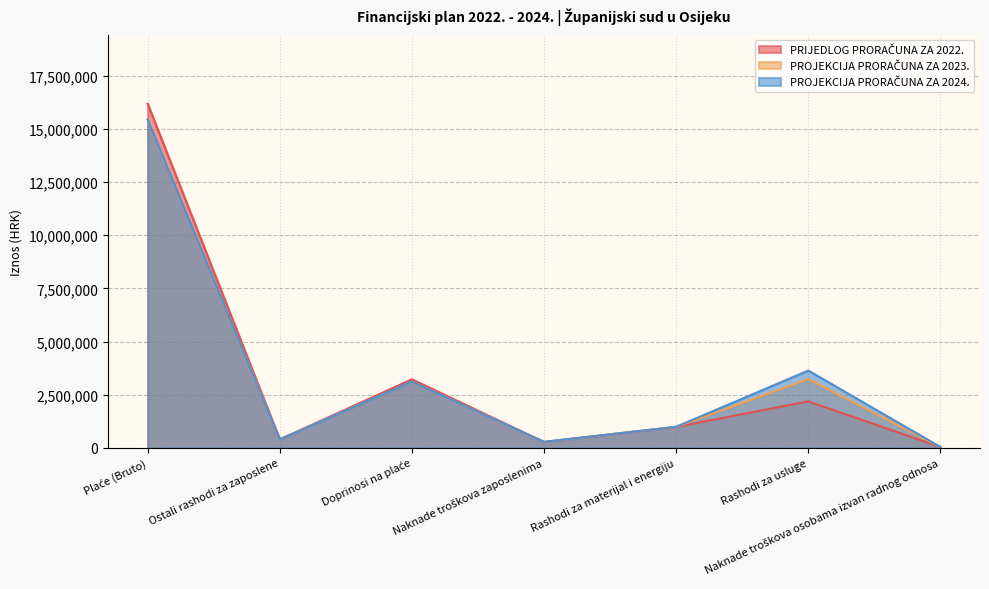

How many data points in PRIJEDLOG PRORAČUNA ZA 2022. are less than 989000?

3